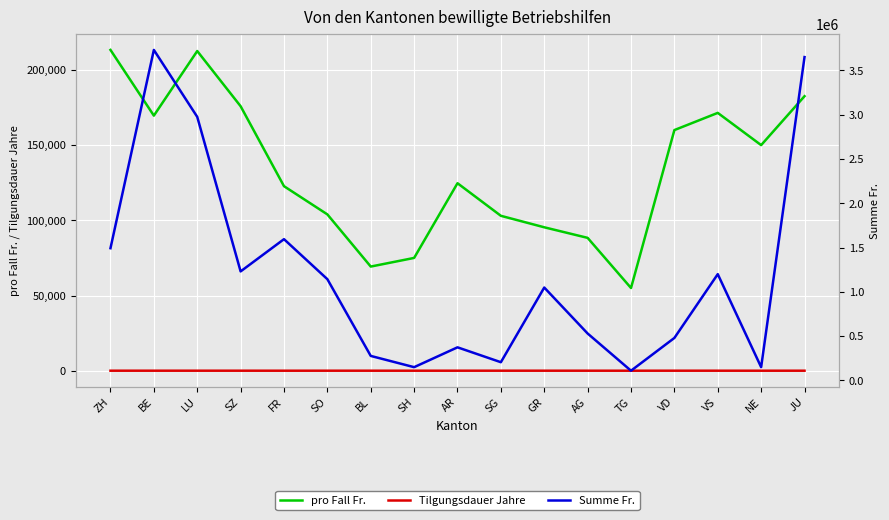

Is the value of Tilgungsdauer Jahre at BL greater than the value of pro Fall Fr. at BL?

No